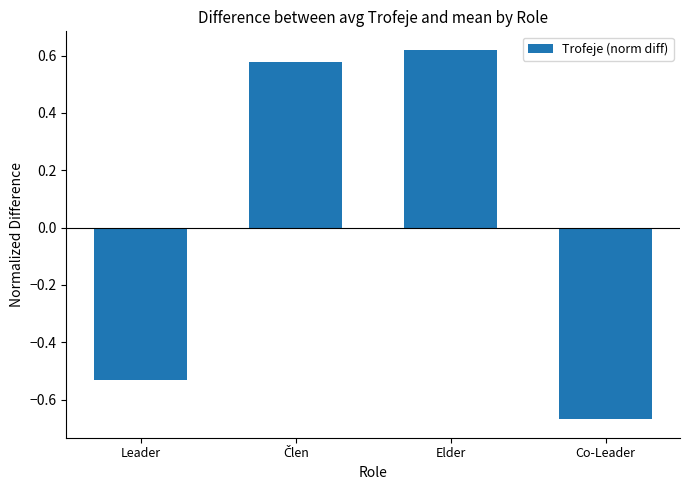

Which has a higher value, Elder or Co-Leader?

Elder